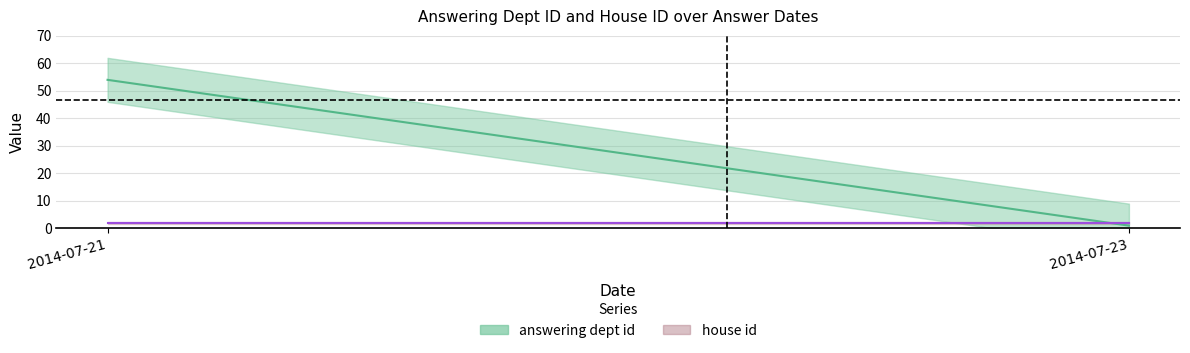

Where is answering dept id nearest to the value 27?

2014-07-23